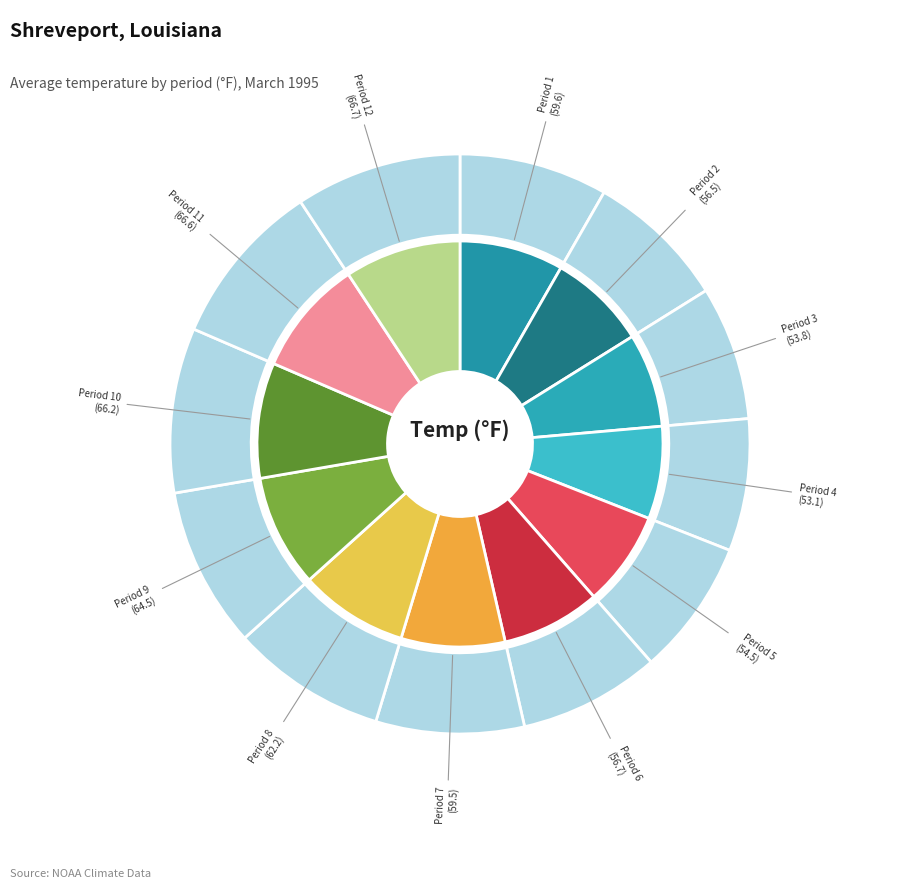

What is the largest slice in the pie chart?

Period 12